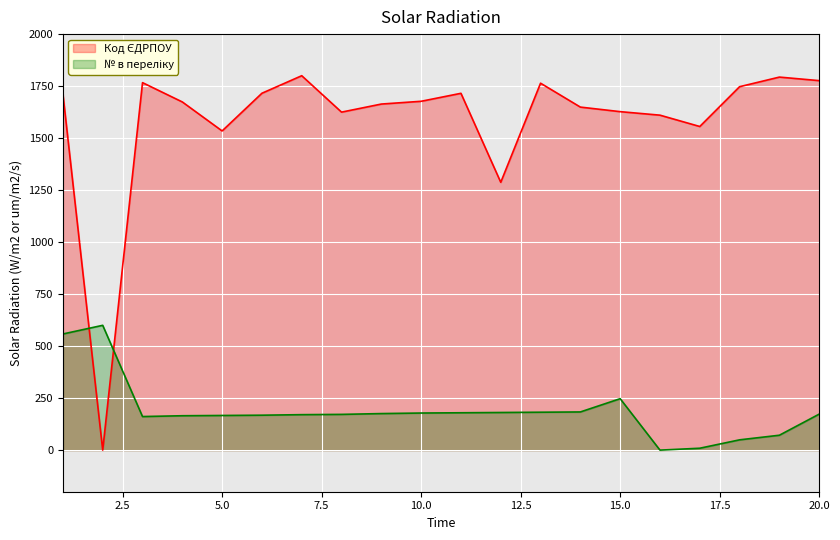

Which category has the highest value across all series?

7